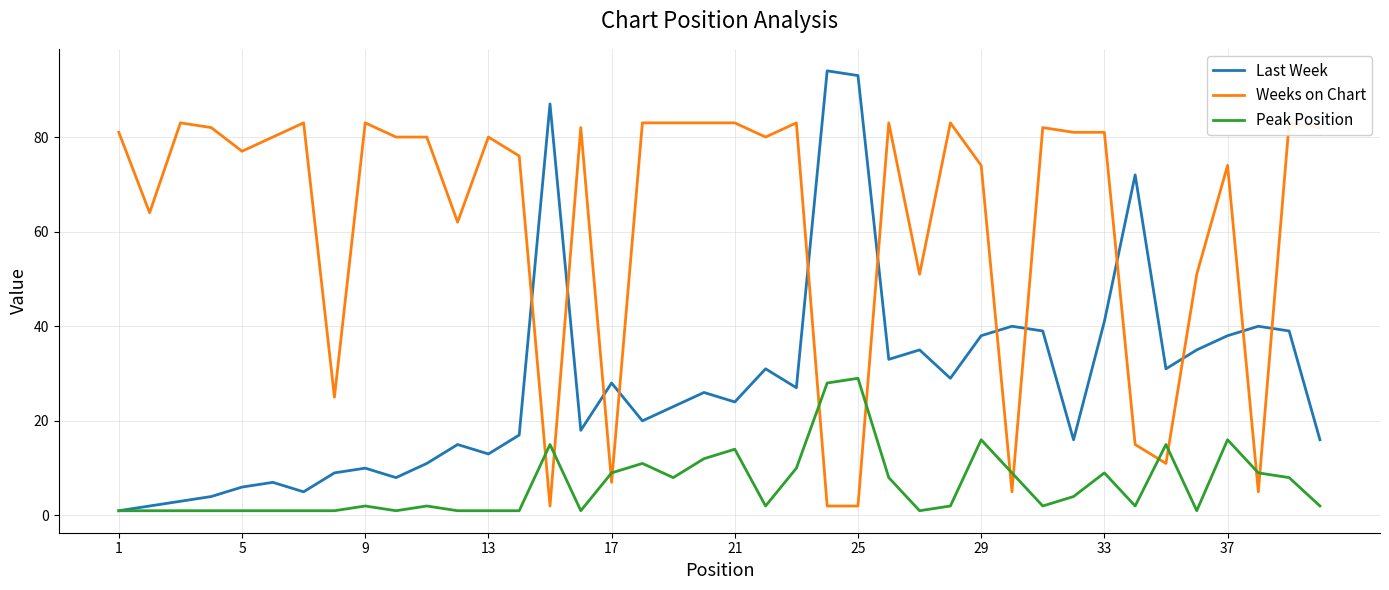

True or false: Last Week has a value of 71 at 29.

False